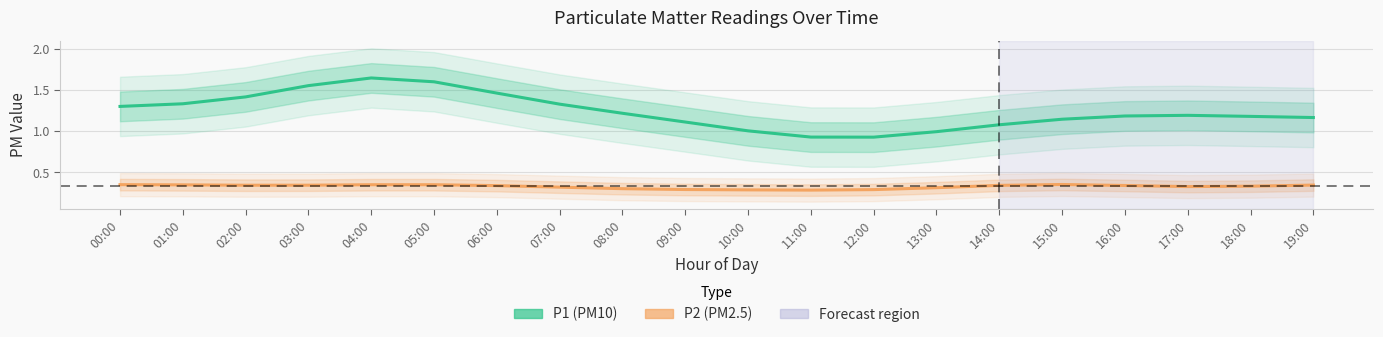

Which series has the largest range (max minus min)?

P1 (PM10)